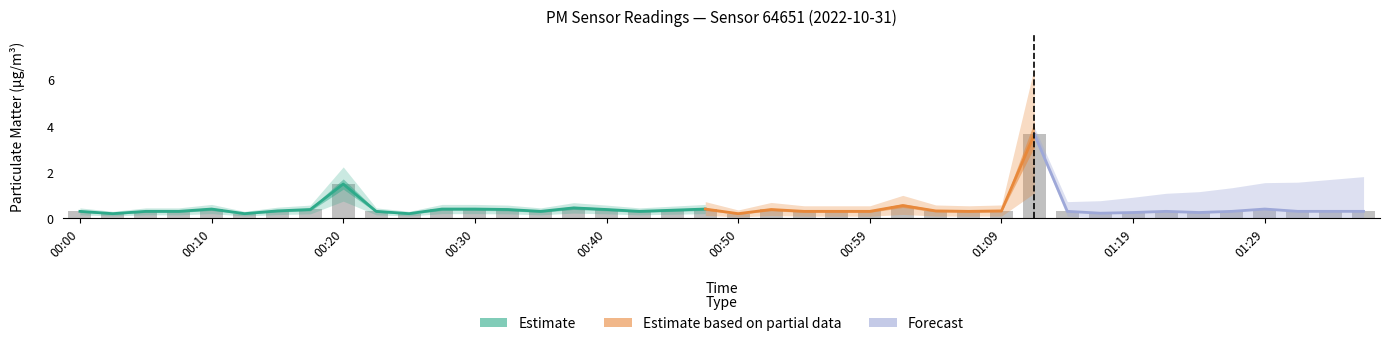

What is the sum of the values at 00:00 and 00:25?

0.5